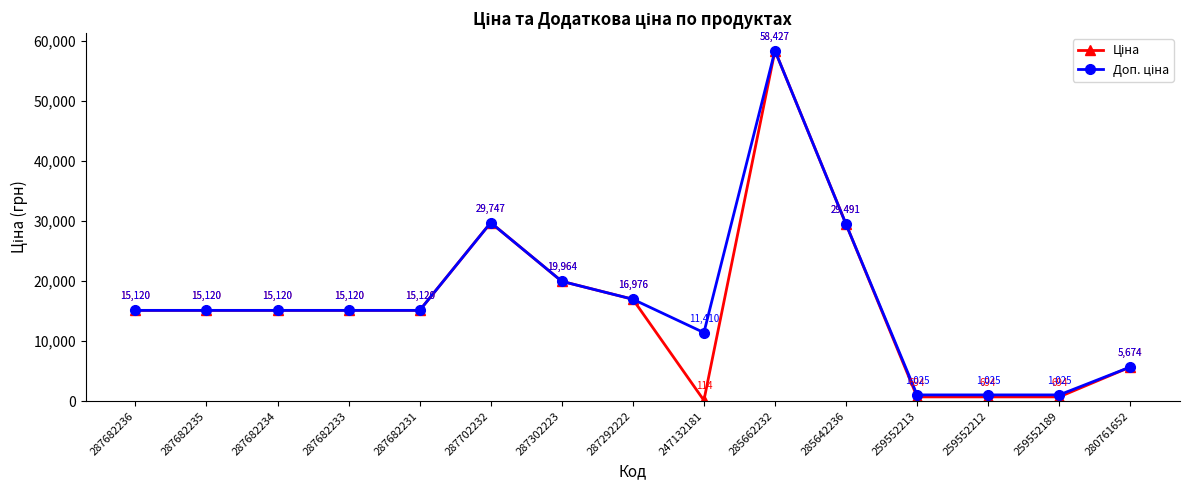

At which category is the sum across all series the highest?

285662232